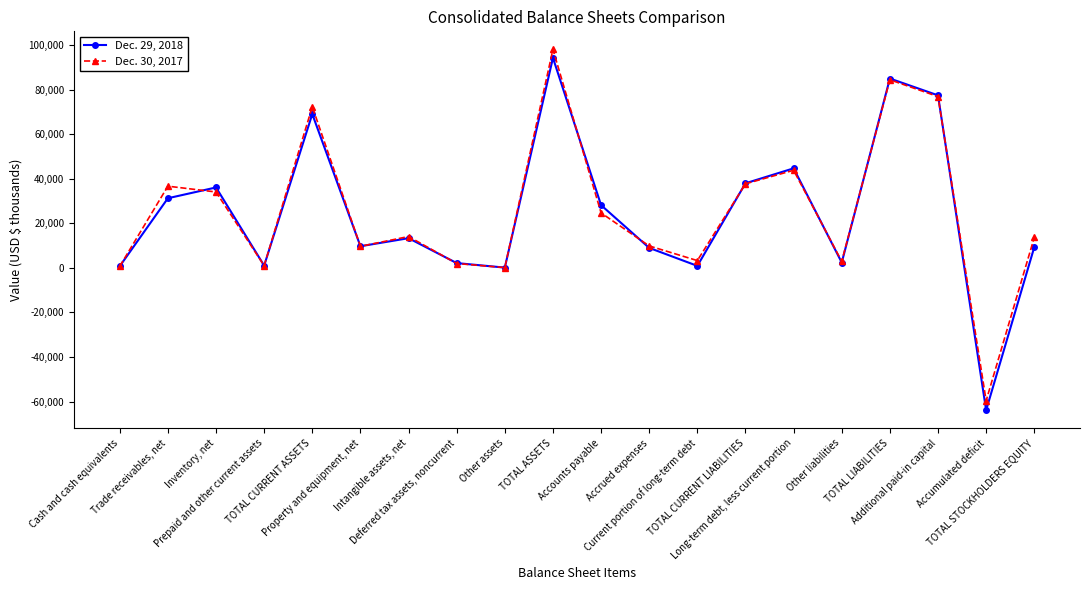

What is the value of the Dec. 29, 2018 point at the 6th from the left?

9685